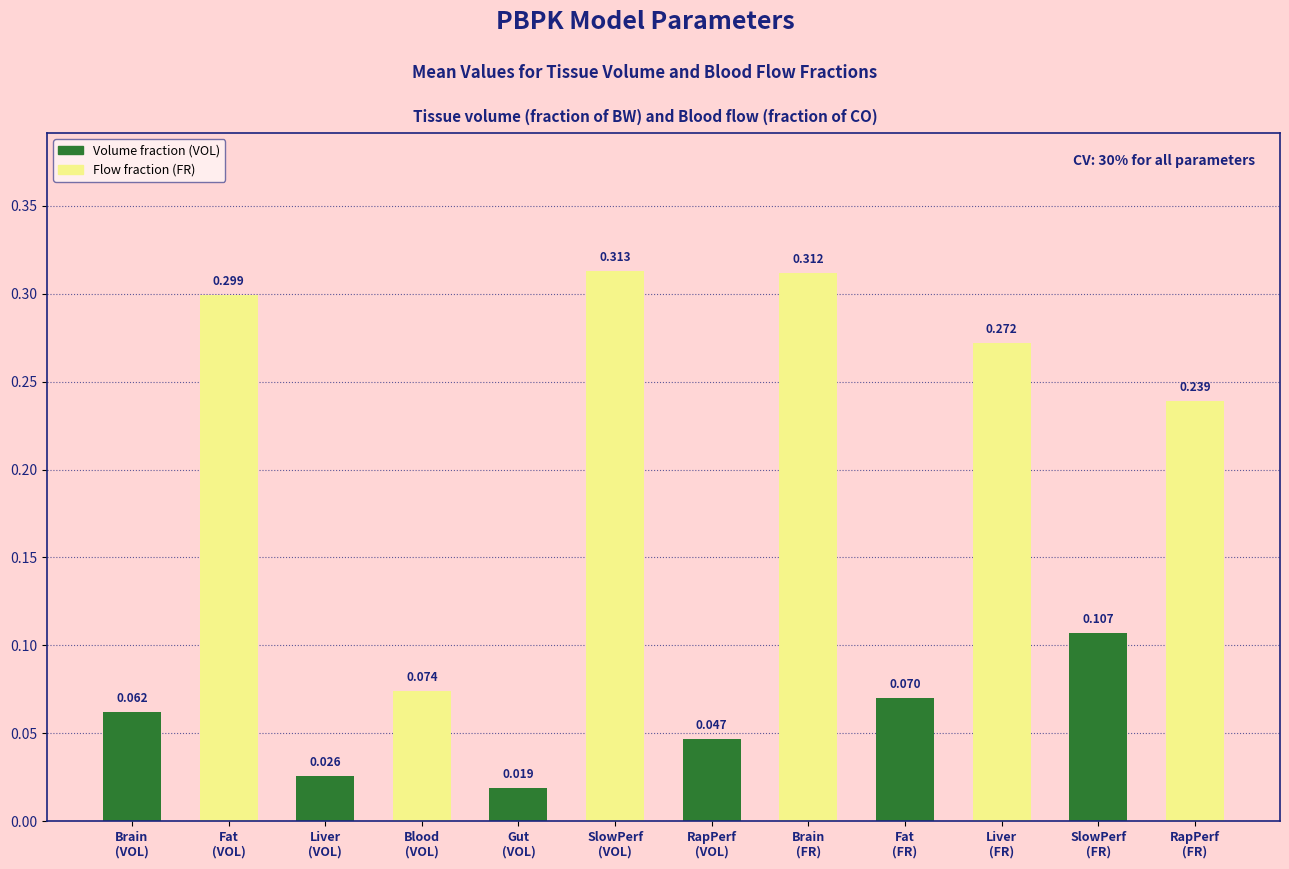

How many bars are there in total?

12